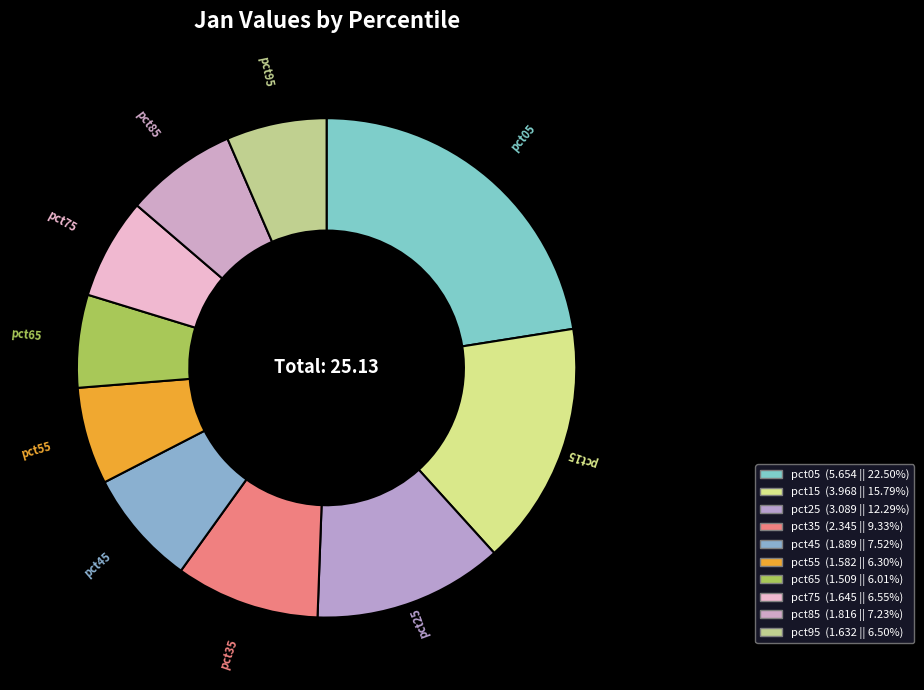

How many segments does this pie chart have?

10